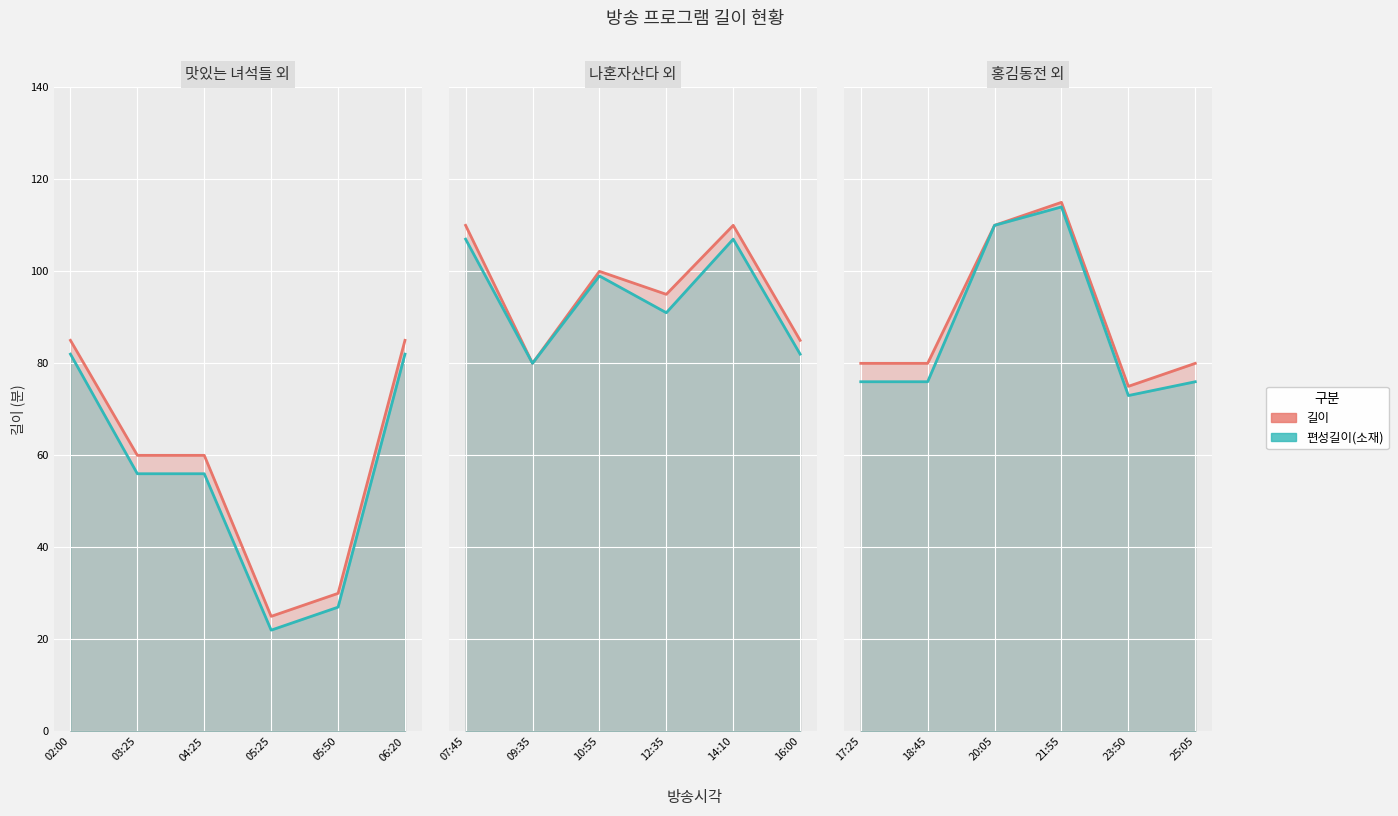

What are all the series names shown in the legend?

길이, 편성길이(소재)